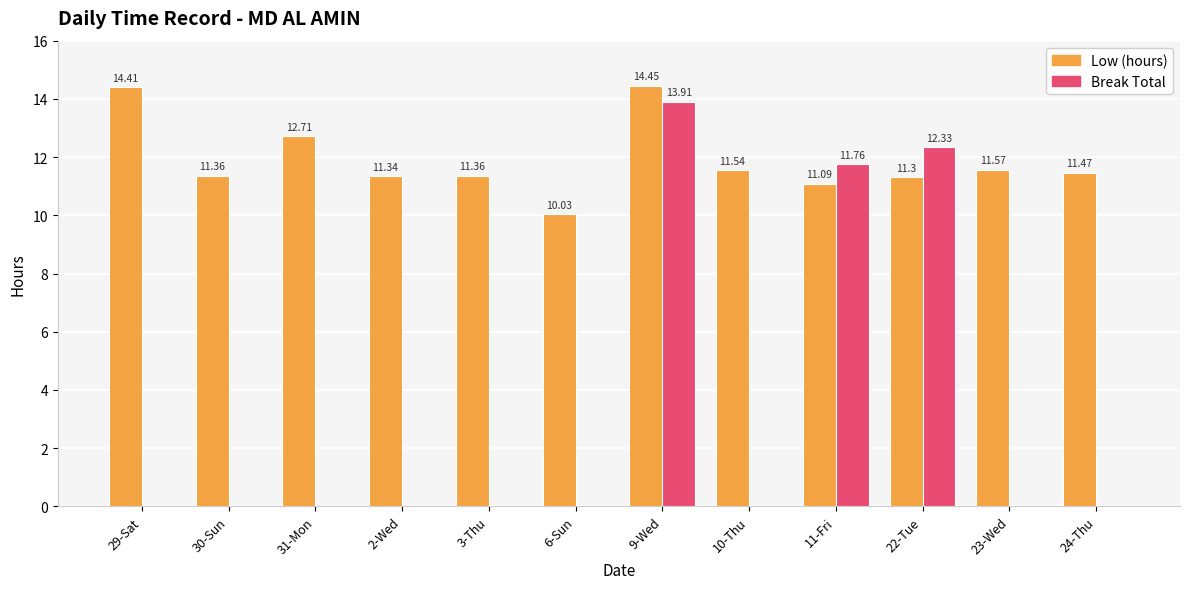

Which series has the largest total across all categories?

Low (hours)